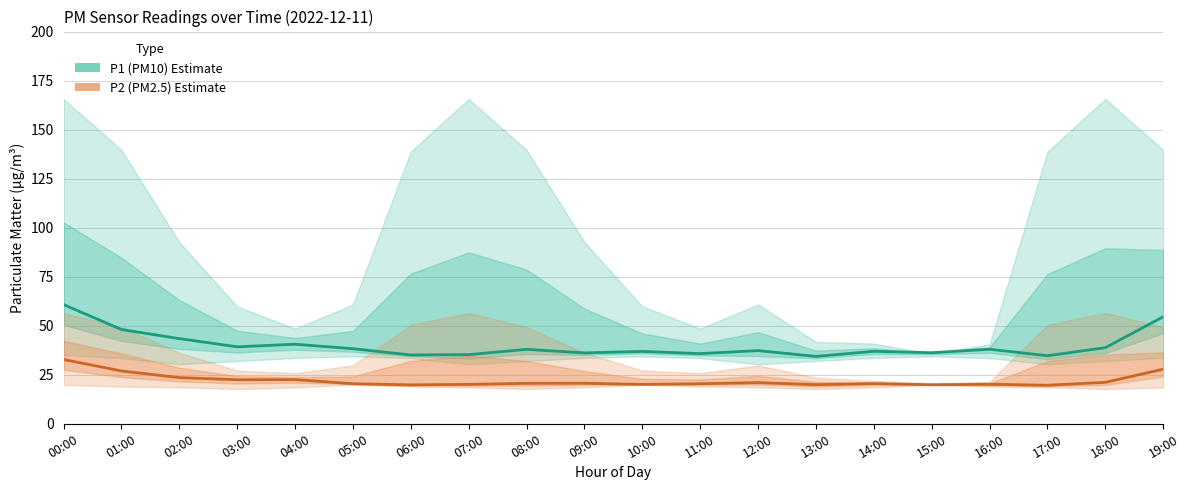

Count the number of categories in the chart.

20